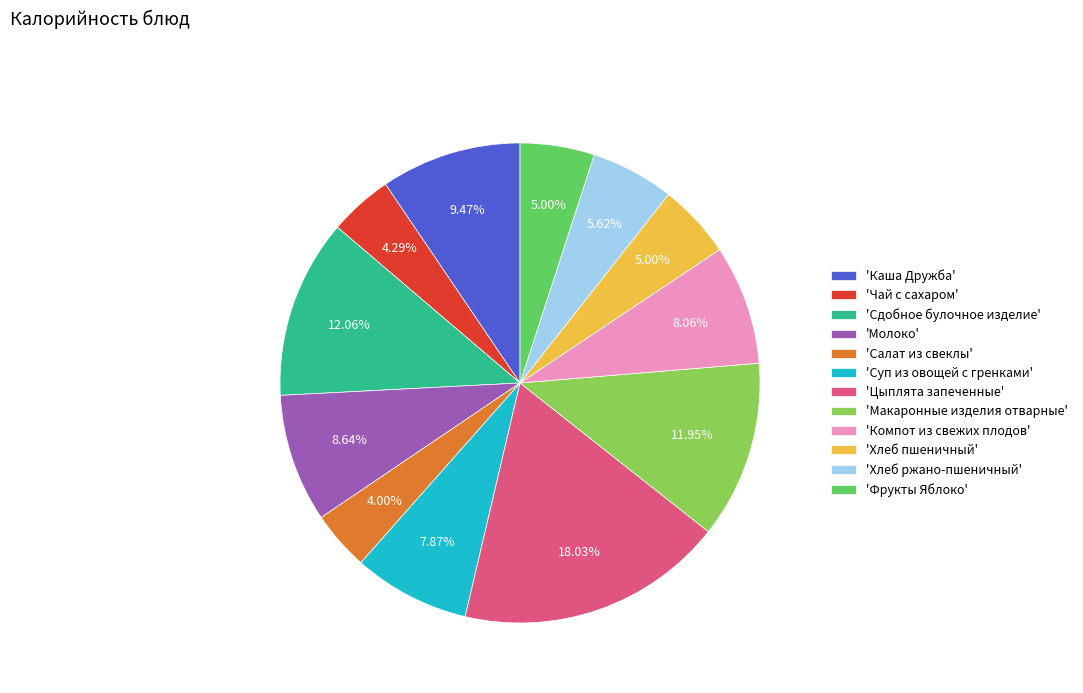

Between 'Суп из овощей с гренками' and 'Цыплята запеченные', which is larger?

'Цыплята запеченные'